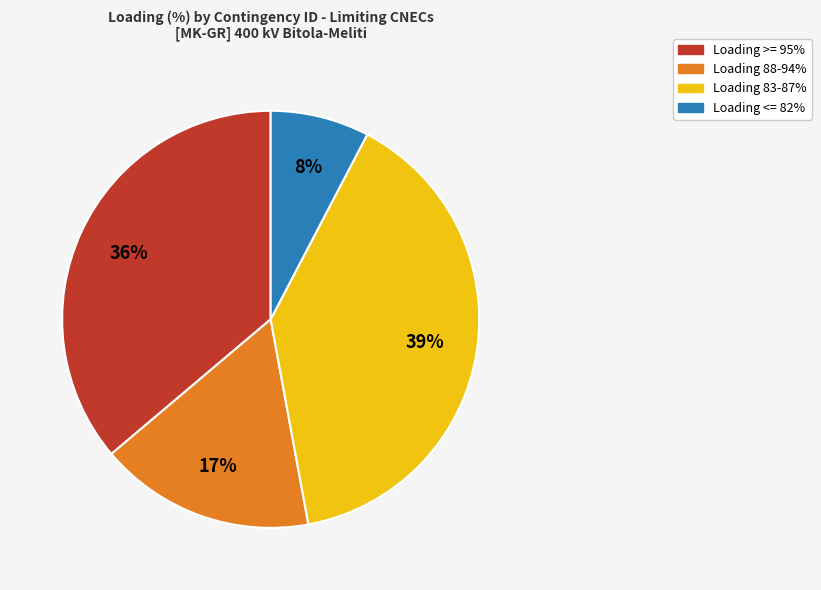

True or false: Loading <= 82% accounts for 1% of the total.

False